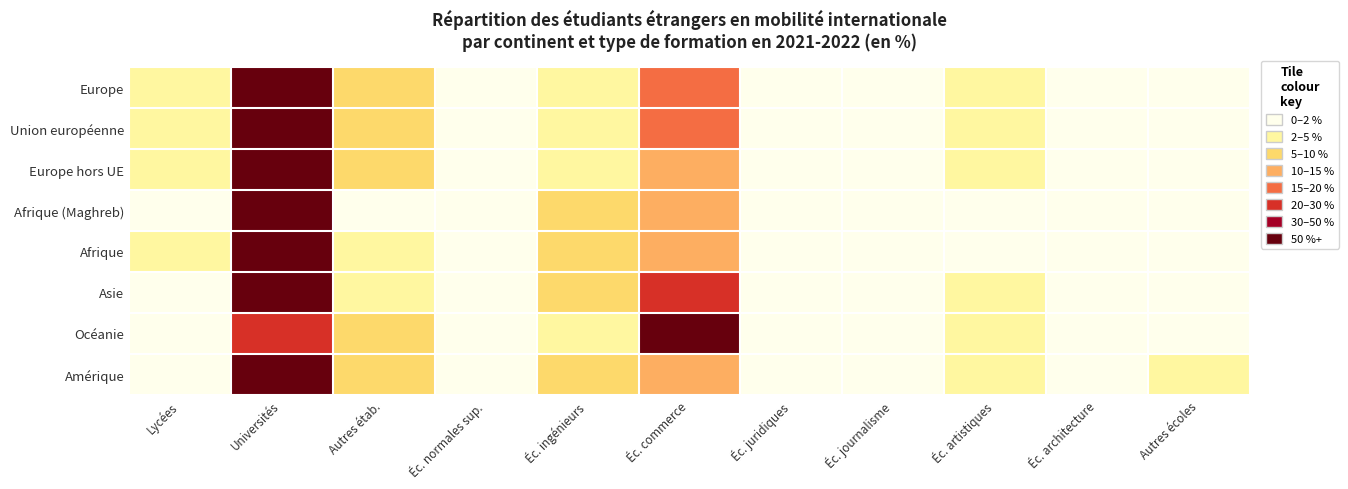

Reading left to right, list all the values displayed in this chart.

Europe: Lycées=2.4	Universités=65.9	Autres étab.=6.5	Éc. normales sup.=0.5	Éc. ingénieurs=4.7	Éc. commerce=15.1	Éc. juridiques=0.2	Éc. journalisme=0.2	Éc. artistiques=2.8	Éc. architecture=0.7	Autres écoles=0.9
Union européenne: Lycées=2.3	Universités=65.8	Autres étab.=6.8	Éc. normales sup.=0.5	Éc. ingénieurs=4.8	Éc. commerce=15.5	Éc. juridiques=0.2	Éc. journalisme=0.2	Éc. artistiques=2.5	Éc. architecture=0.7	Autres écoles=0.8
Europe hors UE: Lycées=2.7	Universités=66.7	Autres étab.=5.5	Éc. normales sup.=0.4	Éc. ingénieurs=4.5	Éc. commerce=13.4	Éc. juridiques=0.3	Éc. journalisme=0.2	Éc. artistiques=4.0	Éc. architecture=1.0	Autres écoles=1.4
Afrique (Maghreb): Lycées=1.4	Universités=73.5	Autres étab.=1.6	Éc. normales sup.=0.2	Éc. ingénieurs=10.0	Éc. commerce=10.6	Éc. juridiques=0.1	Éc. journalisme=0.3	Éc. artistiques=0.3	Éc. architecture=1.1	Autres écoles=0.9
Afrique: Lycées=2.5	Universités=75.0	Autres étab.=2.3	Éc. normales sup.=0.1	Éc. ingénieurs=6.8	Éc. commerce=10.6	Éc. juridiques=0.3	Éc. journalisme=0.3	Éc. artistiques=0.4	Éc. architecture=0.6	Autres écoles=1.1
Asie: Lycées=0.9	Universités=55.3	Autres étab.=3.4	Éc. normales sup.=0.5	Éc. ingénieurs=9.1	Éc. commerce=25.2	Éc. juridiques=0.1	Éc. journalisme=0.1	Éc. artistiques=3.7	Éc. architecture=1.2	Autres écoles=0.5
Océanie: Lycées=0.7	Universités=25.5	Autres étab.=8.6	Éc. normales sup.=1.0	Éc. ingénieurs=4.3	Éc. commerce=52.9	Éc. juridiques=0.6	Éc. journalisme=0.0	Éc. artistiques=4.9	Éc. architecture=0.2	Autres écoles=1.3
Amérique: Lycées=1.1	Universités=62.2	Autres étab.=6.1	Éc. normales sup.=0.4	Éc. ingénieurs=9.5	Éc. commerce=11.7	Éc. juridiques=0.2	Éc. journalisme=0.1	Éc. artistiques=3.4	Éc. architecture=1.1	Autres écoles=4.1